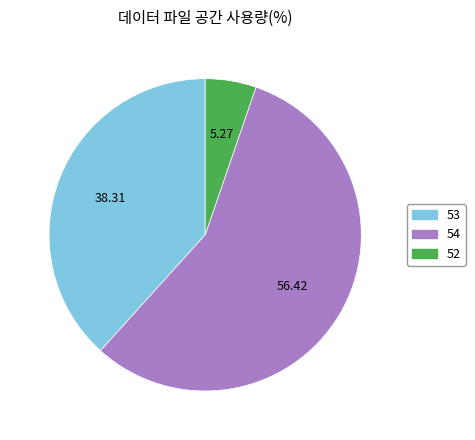

Is there any slice that represents more than half of the pie?

Yes